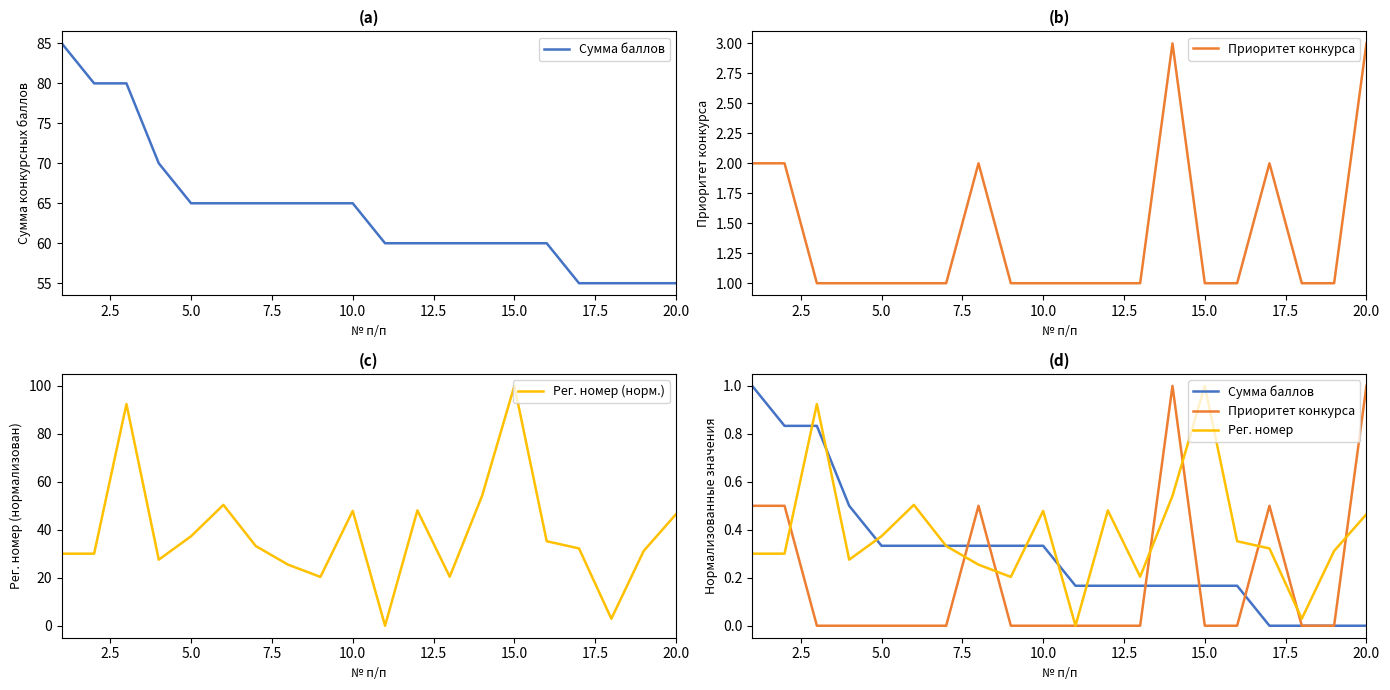

Which category has the highest value in the Рег. номер (норм.) series?

15.0